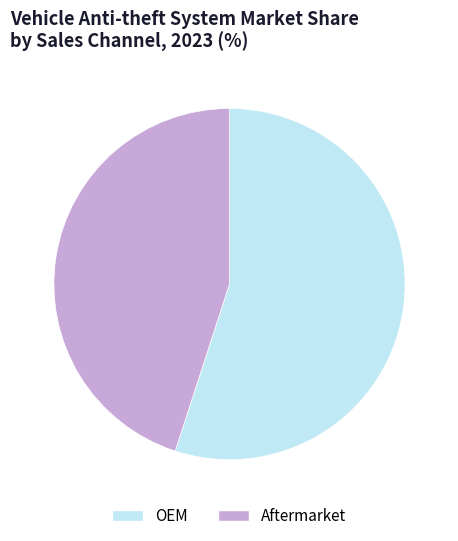

What is the largest slice in the pie chart?

OEM